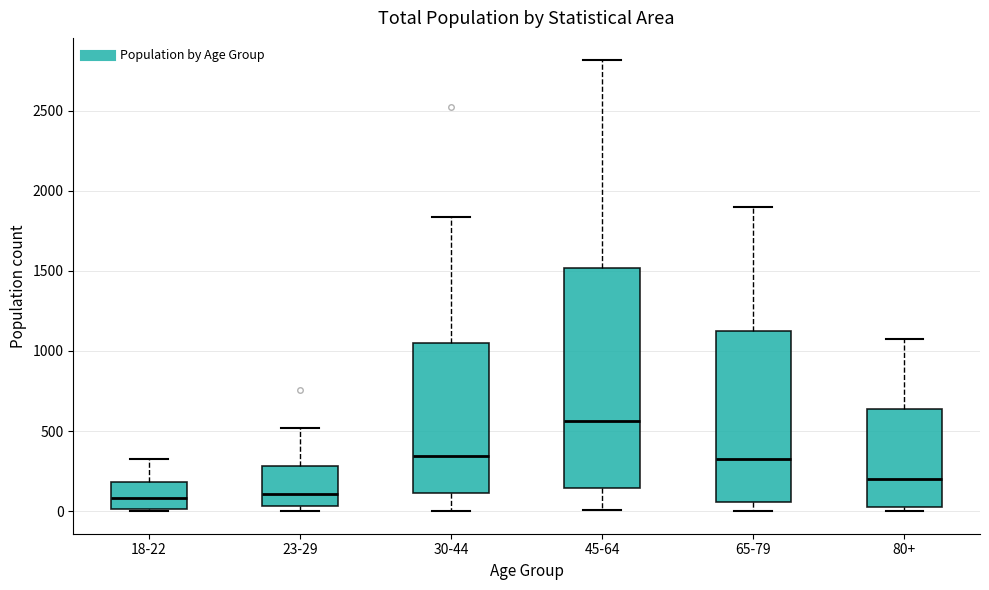

Which box is the tallest, from its lower edge to its upper edge?

45-64